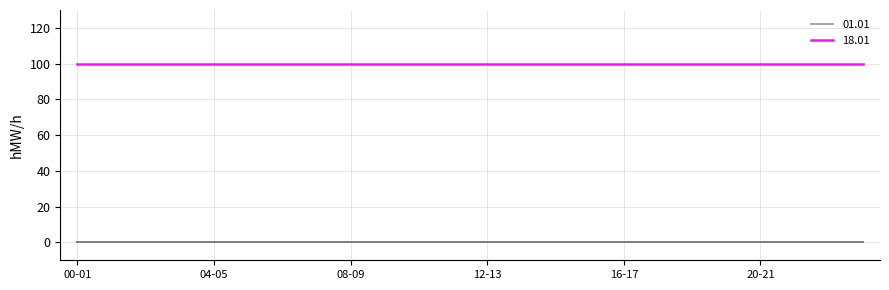

What is the minimum value for 18.01?

100